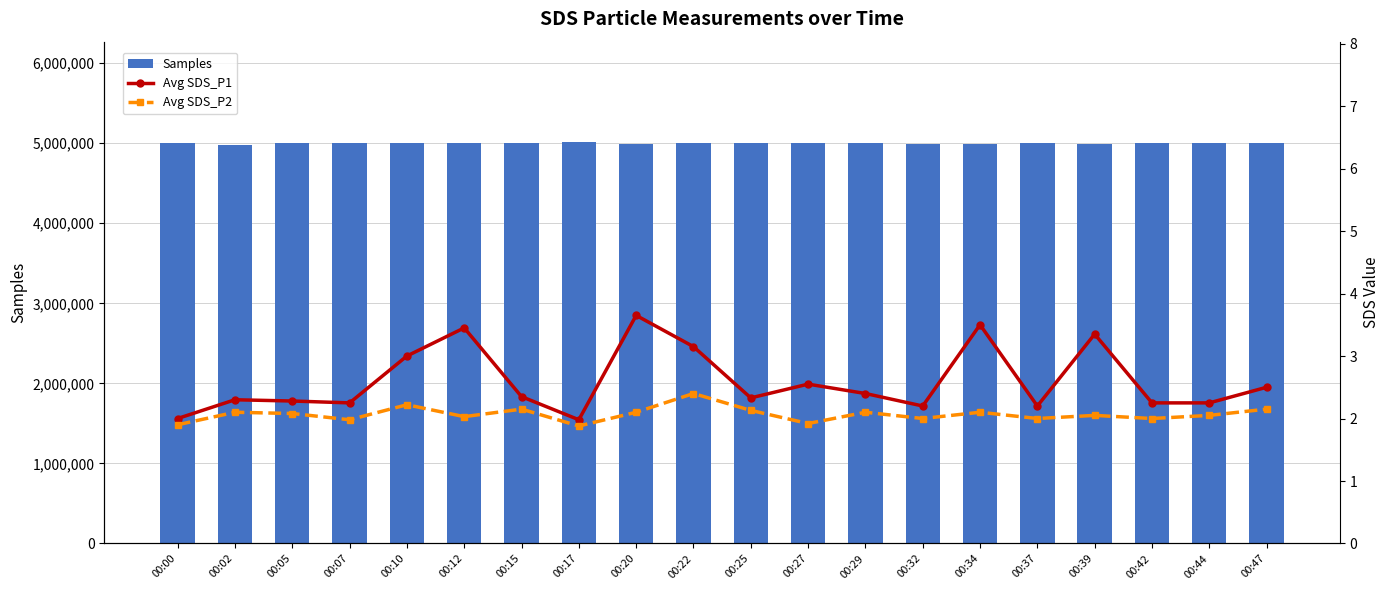

Reading left to right, extract all data points from this chart.

Samples: 00:00=4997435.0	00:02=4981738.0	00:05=4996928.0	00:07=4997369.0	00:10=4997320.0	00:12=4997215.0	00:15=4996570.0	00:17=5014699.0	00:20=4996333.0	00:22=4996720.0	00:25=4996663.0	00:27=4996477.0	00:29=4996410.0	00:32=4996361.0	00:34=4996180.0	00:37=4996523.0	00:39=4996130.0	00:42=4996763.0	00:44=4997219.0	00:47=4996516.0
Avg SDS_P1: 00:00=2.0	00:02=2.3	00:05=2.3	00:07=2.2	00:10=3.0	00:12=3.5	00:15=2.4	00:17=2.0	00:20=3.6	00:22=3.1	00:25=2.3	00:27=2.5	00:29=2.4	00:32=2.2	00:34=3.5	00:37=2.2	00:39=3.4	00:42=2.2	00:44=2.2	00:47=2.5
Avg SDS_P2: 00:00=1.9	00:02=2.1	00:05=2.1	00:07=2.0	00:10=2.2	00:12=2.0	00:15=2.1	00:17=1.9	00:20=2.1	00:22=2.4	00:25=2.1	00:27=1.9	00:29=2.1	00:32=2.0	00:34=2.1	00:37=2.0	00:39=2.0	00:42=2.0	00:44=2.0	00:47=2.1